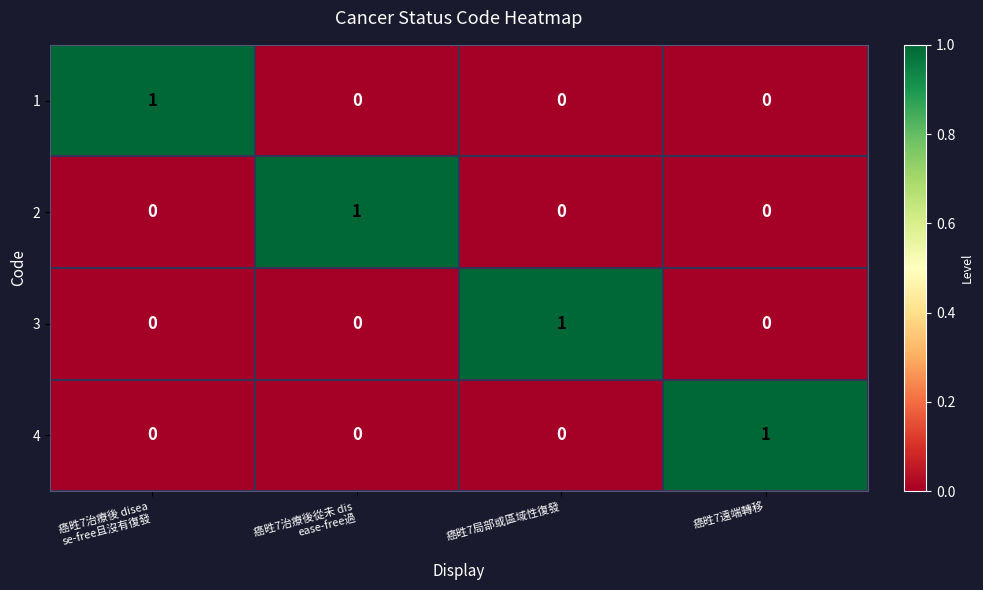

Is it true that 4 equals 1 at 癌甠7遠端轉移?

True